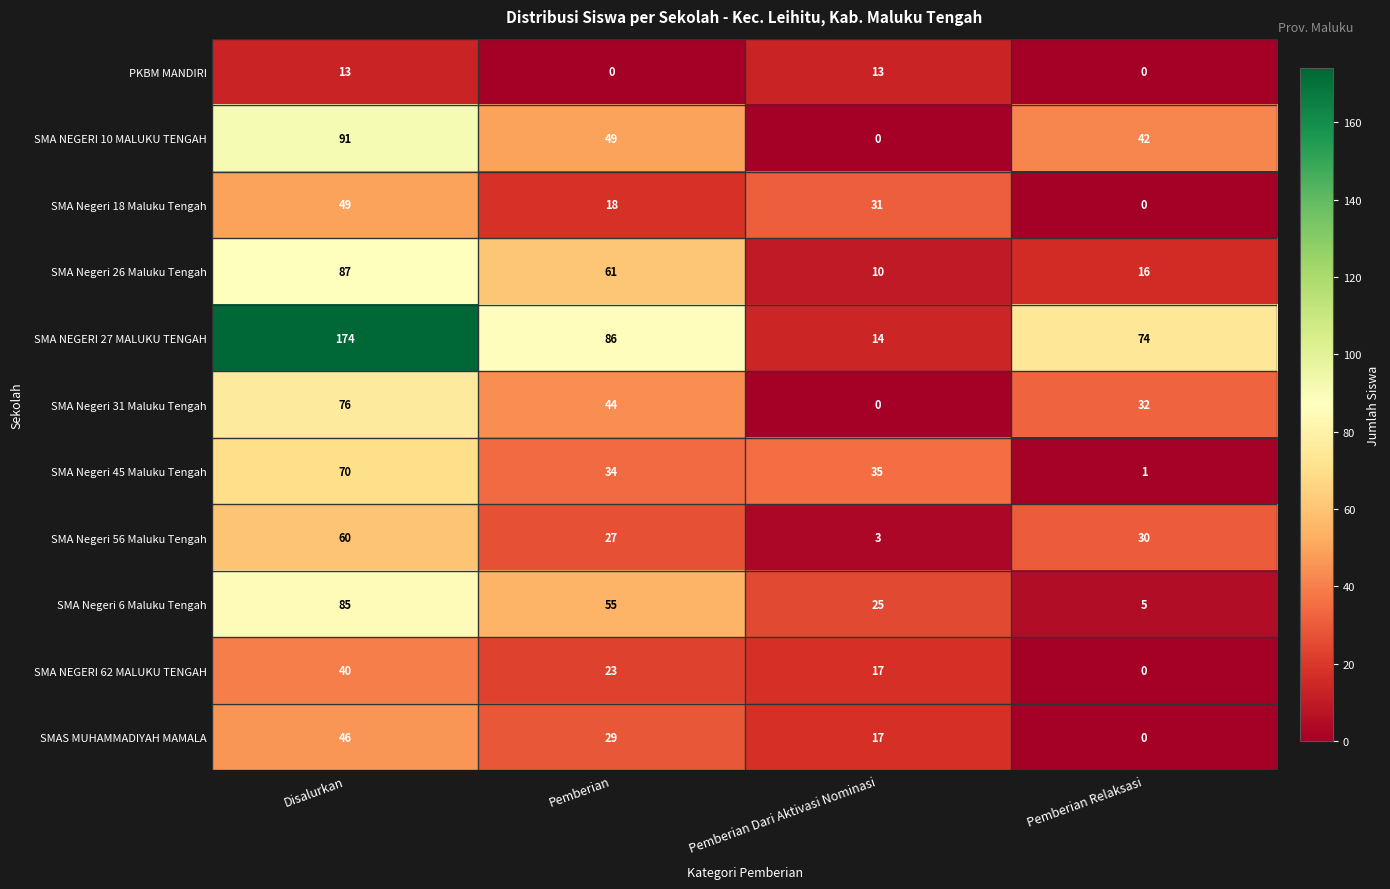

Count the number of data series in this chart.

11